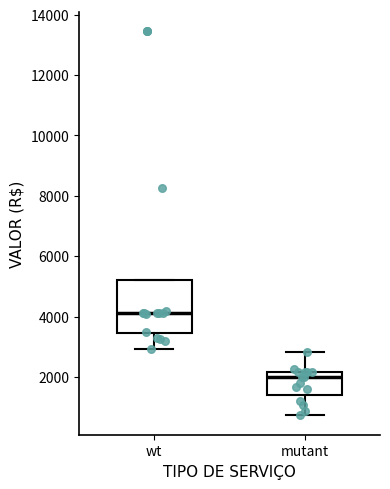

Which box is the tallest, from its lower edge to its upper edge?

wt